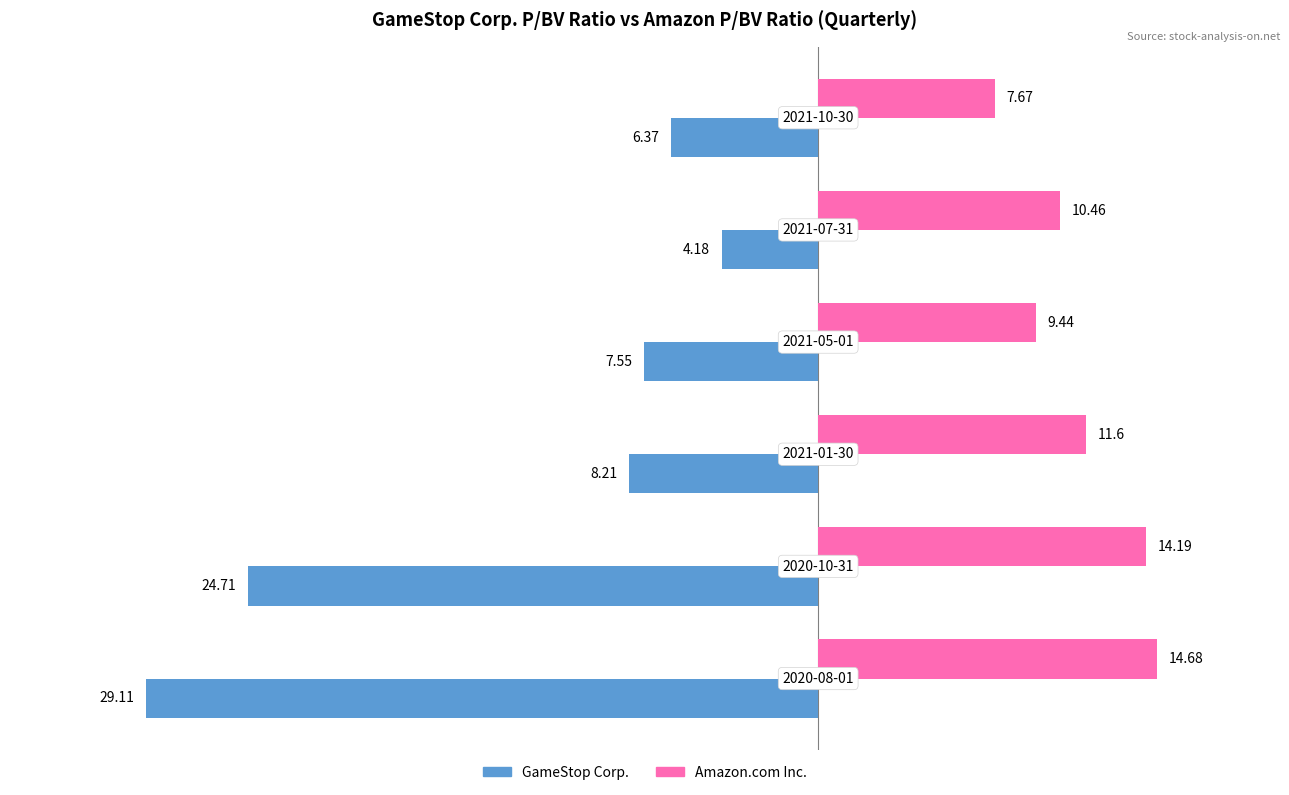

Which series has the widest spread of values?

GameStop Corp.